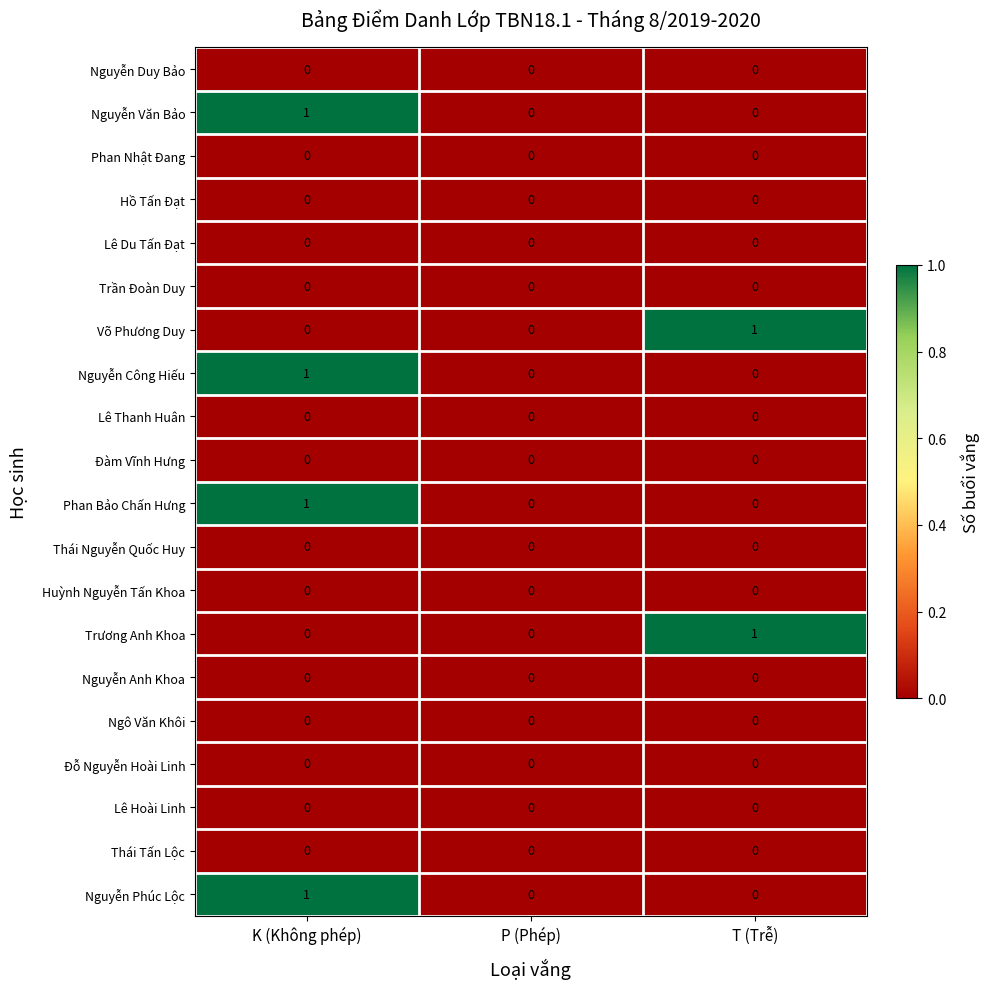

At which category is the sum across all series the highest?

K (Không phép)